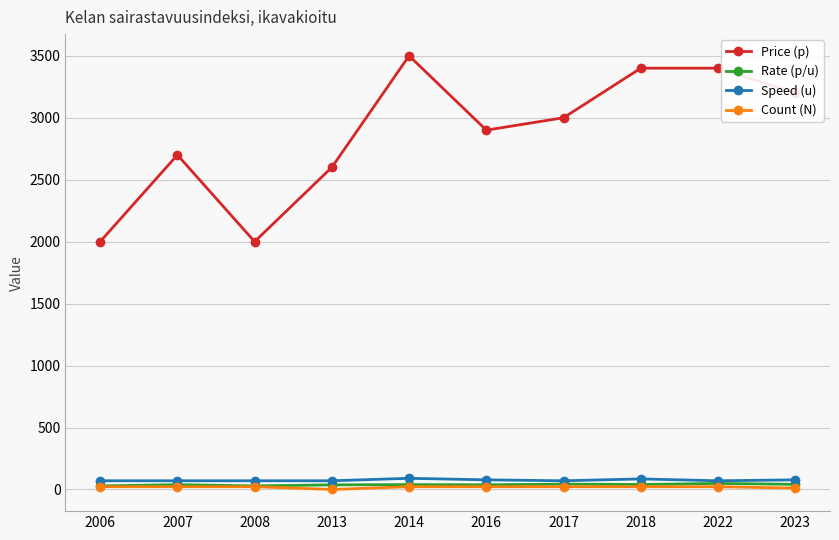

What is the highest value of the Rate (p/u) series?

48.6